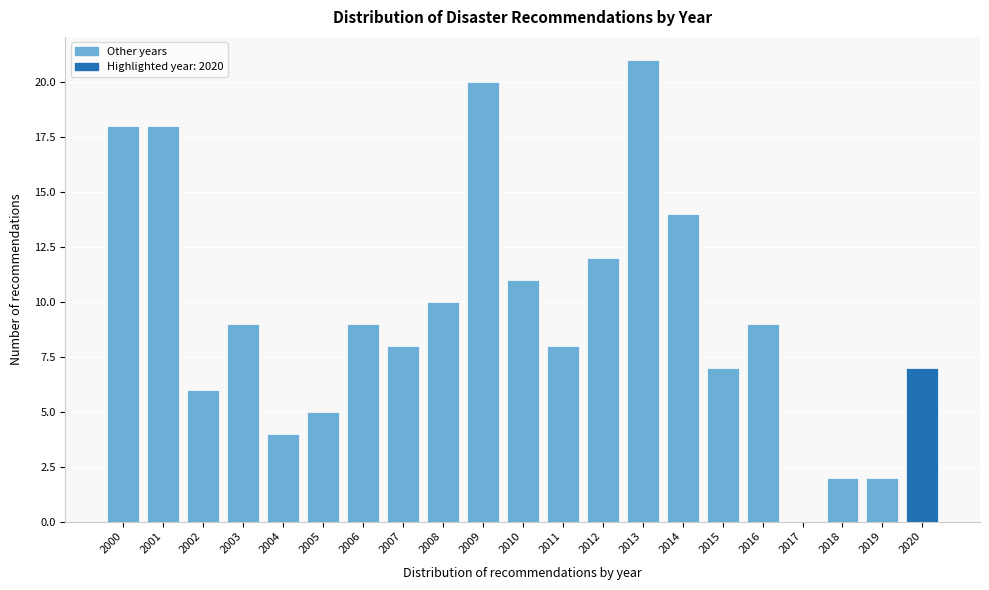

Reading left to right, what are all the values shown in this chart?

2000=18	2001=18	2002=6	2003=9	2004=4	2005=5	2006=9	2007=8	2008=10	2009=20	2010=11	2011=8	2012=12	2013=21	2014=14	2015=7	2016=9	2017=0	2018=2	2019=2	2020=7